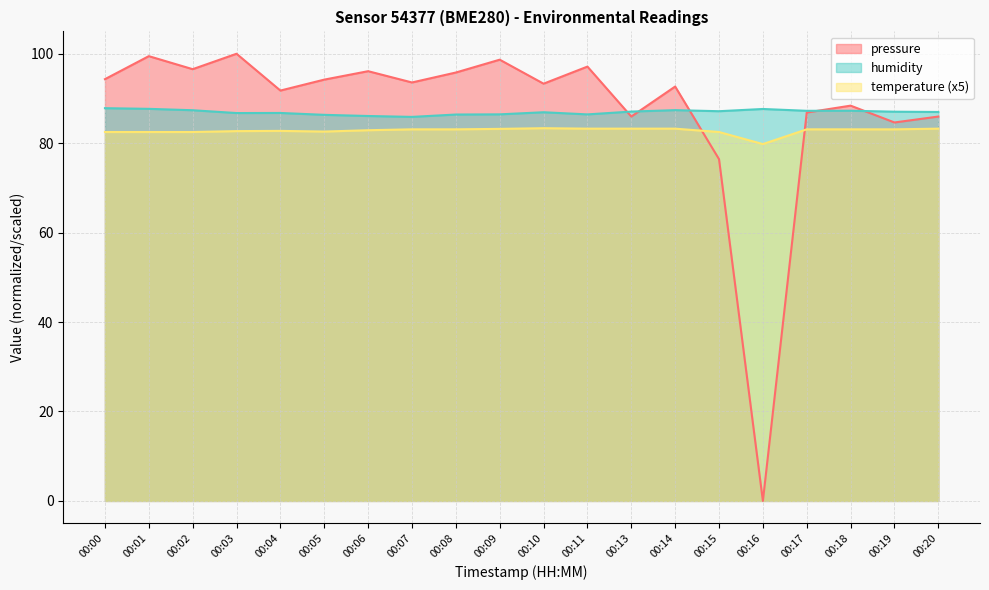

At which category does humidity reach its first local valley?

00:03